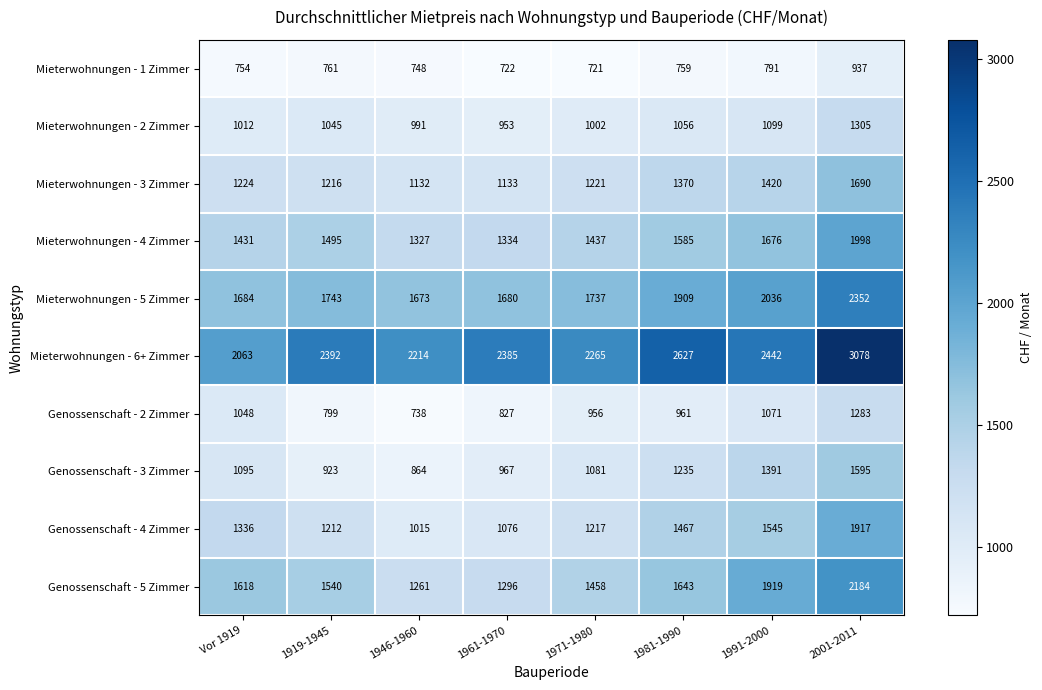

At how many categories does at least one series exceed 2057?

8